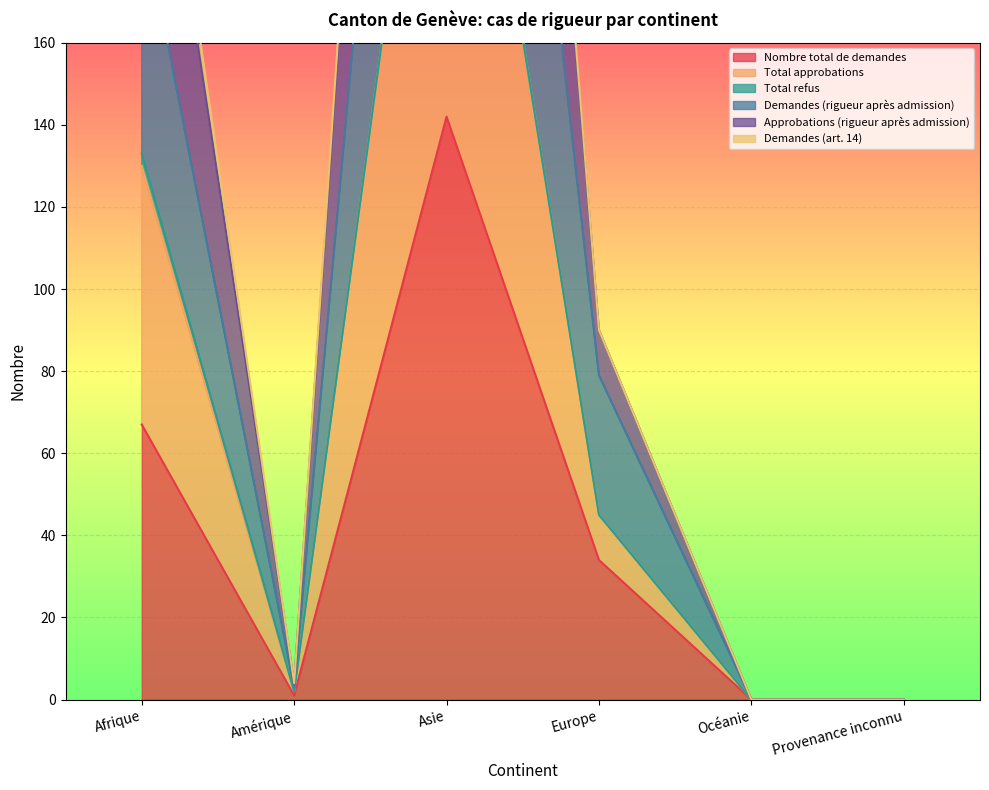

What is the average value of the Nombre total de demandes series?

41